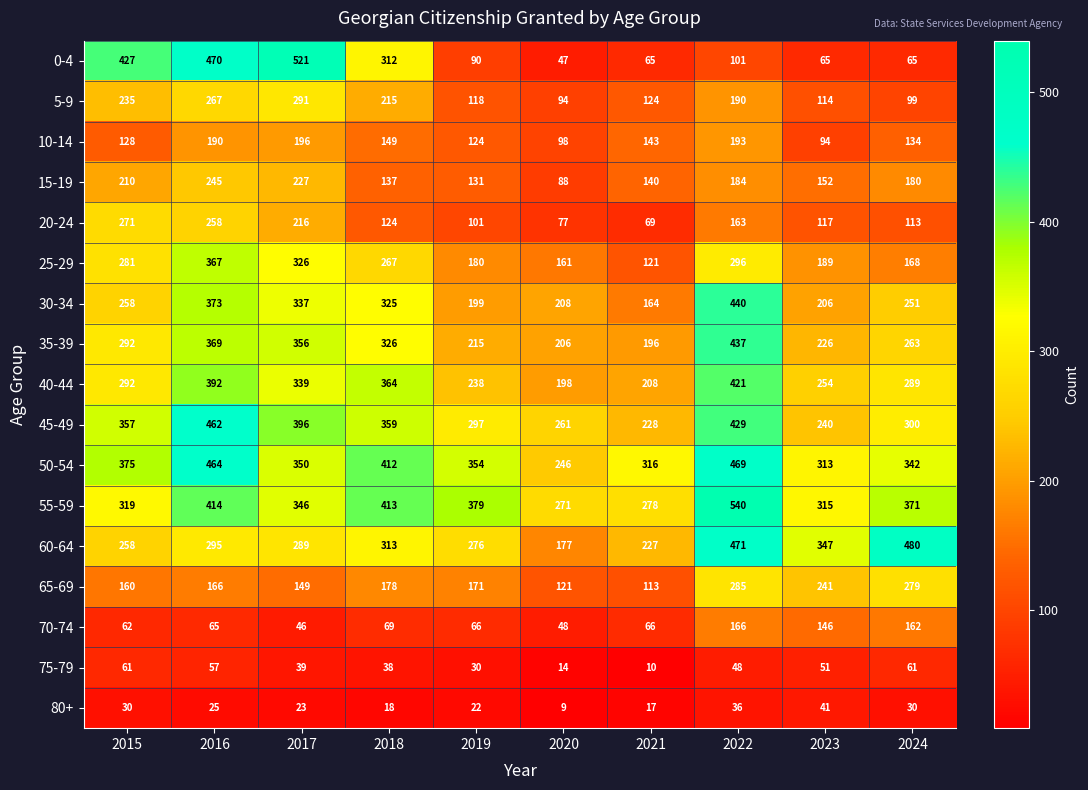

What is the average value of the 35-39 series?

289